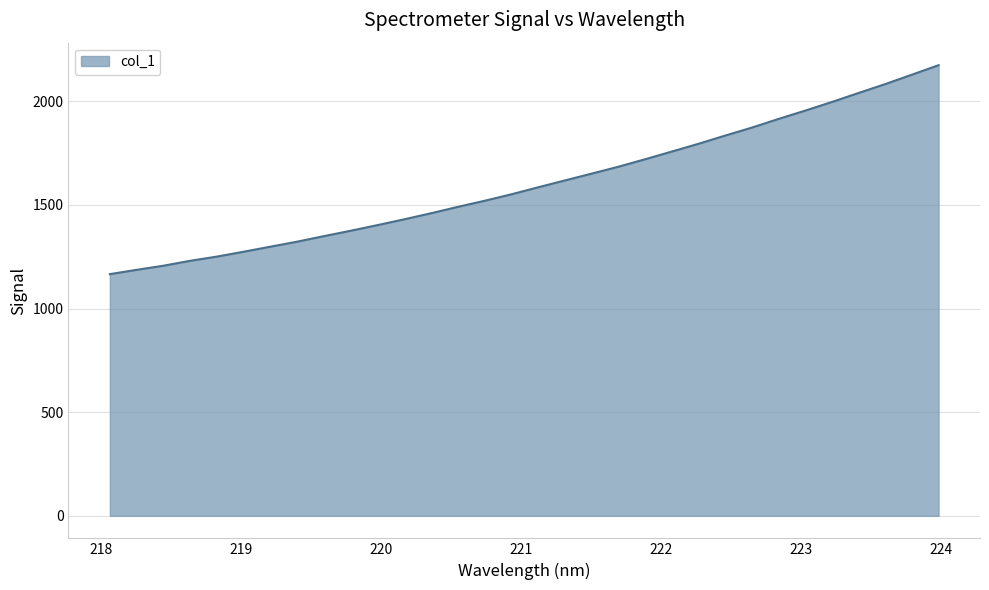

What is the difference between the maximum and minimum values?

1008.2